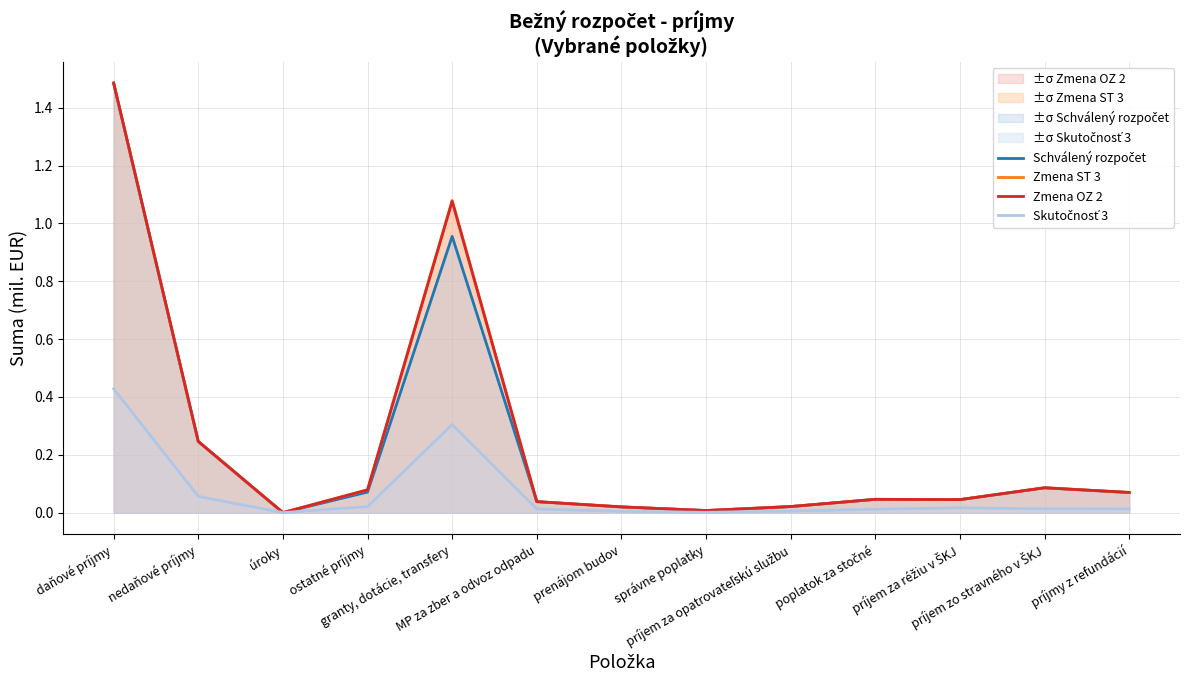

What is the label of the 13th point from the left?

príjmy z refundácií